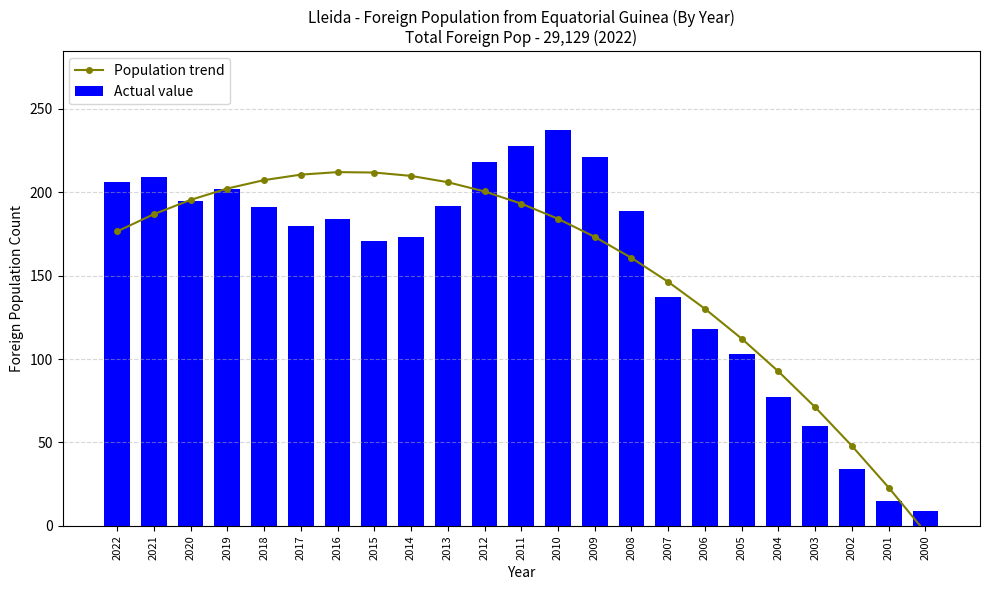

What is the sum of all Actual value values?

3549